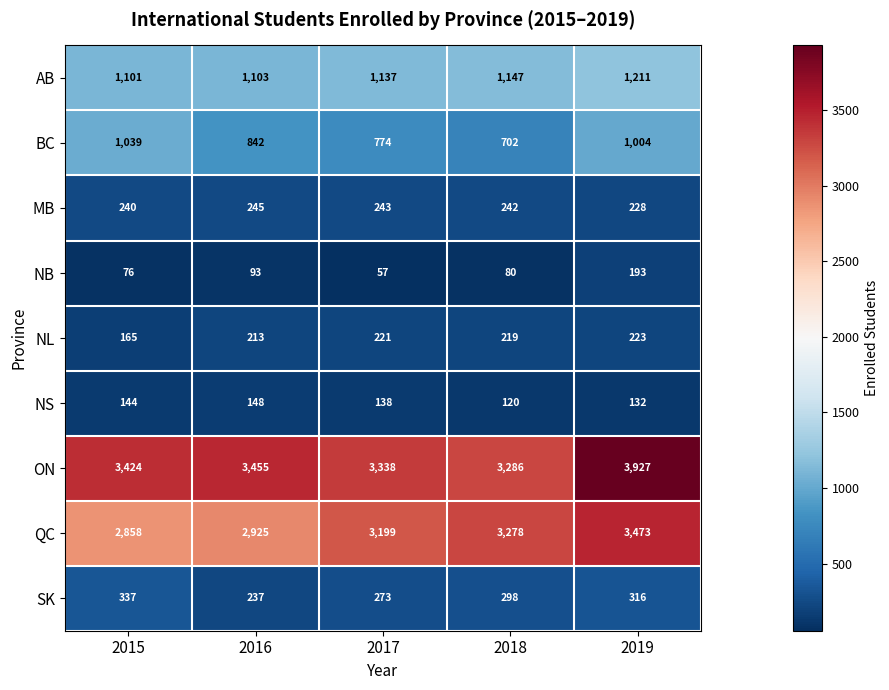

Count the number of data series in this chart.

9